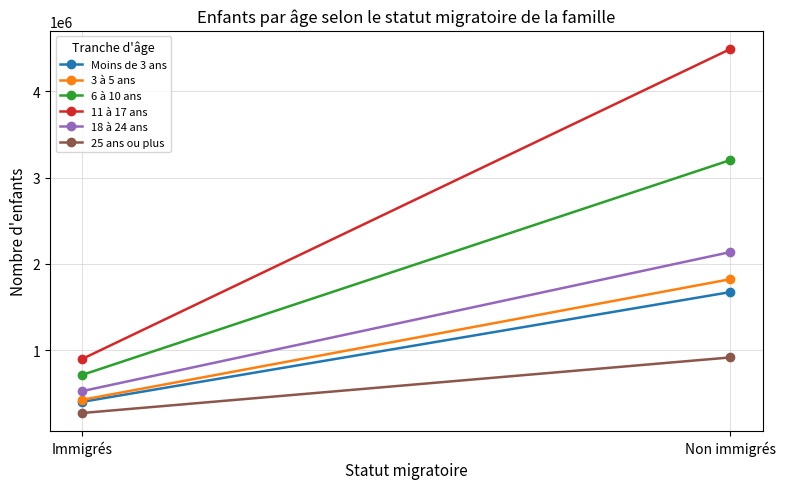

What are all the series names shown in the legend?

Moins de 3 ans, 3 à 5 ans, 6 à 10 ans, 11 à 17 ans, 18 à 24 ans, 25 ans ou plus